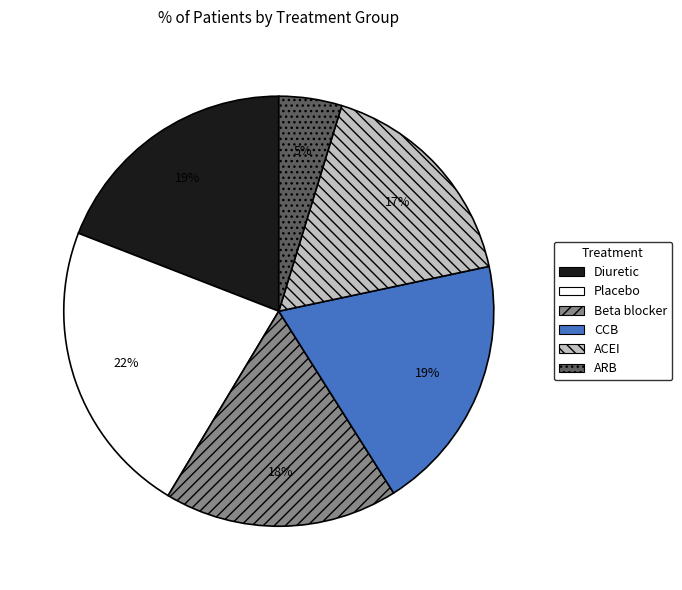

True or false: Placebo accounts for 22% of the total.

True